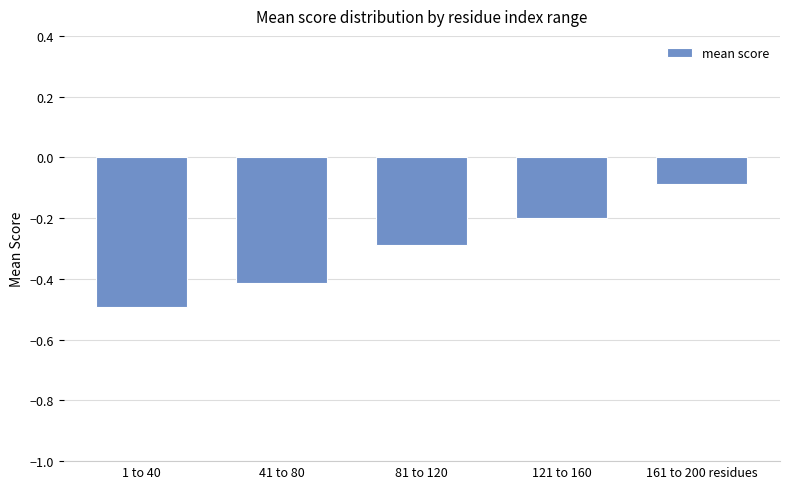

Rank the categories by value from highest to lowest.

161 to 200 residues, 121 to 160, 81 to 120, 41 to 80, 1 to 40